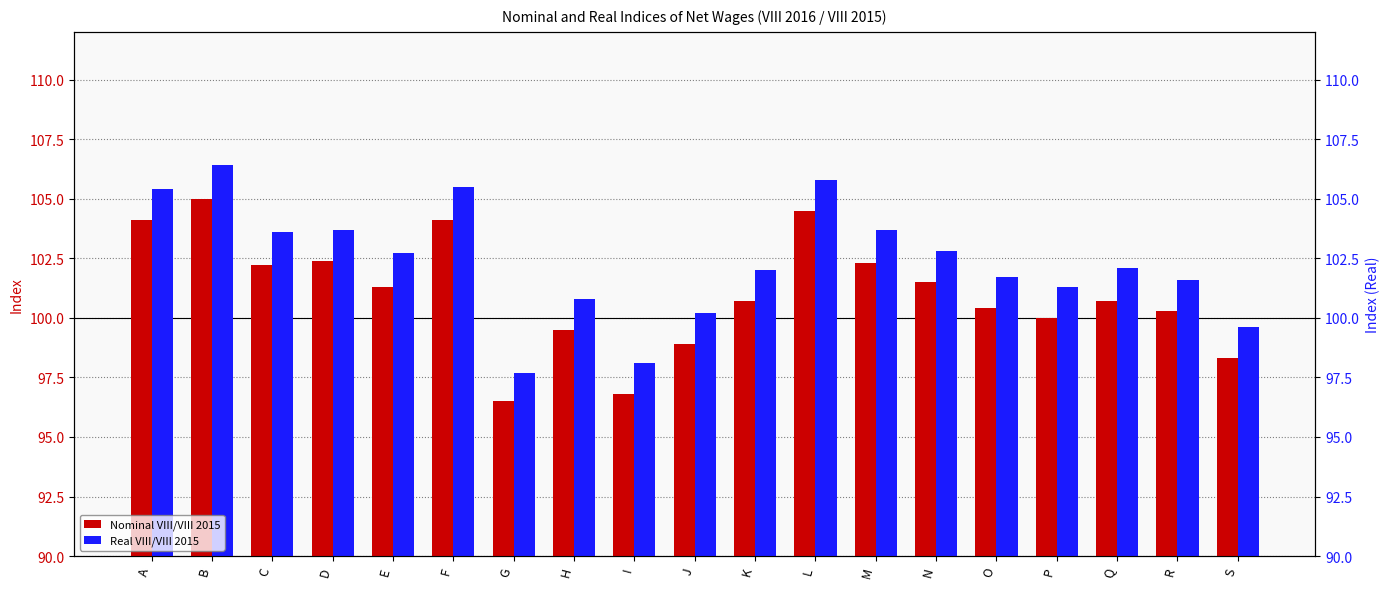

The value of Nominal VIII/VIII 2015 at P is 37.9. True or false?

False